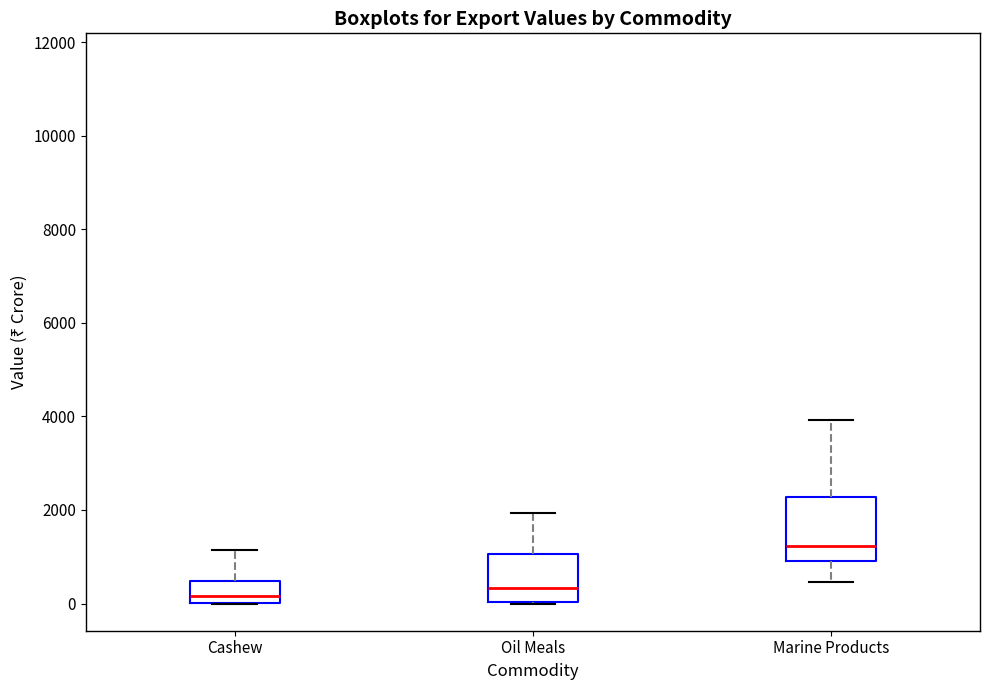

Which box's median line is the highest?

Marine Products